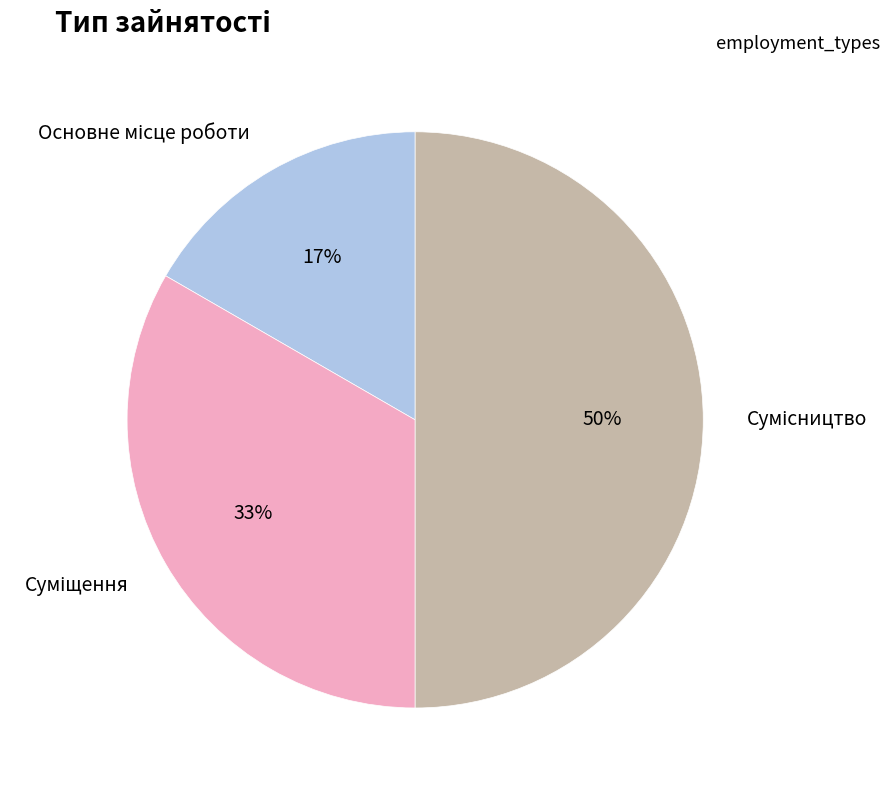

To the nearest percent, what is the average slice percentage?

33%